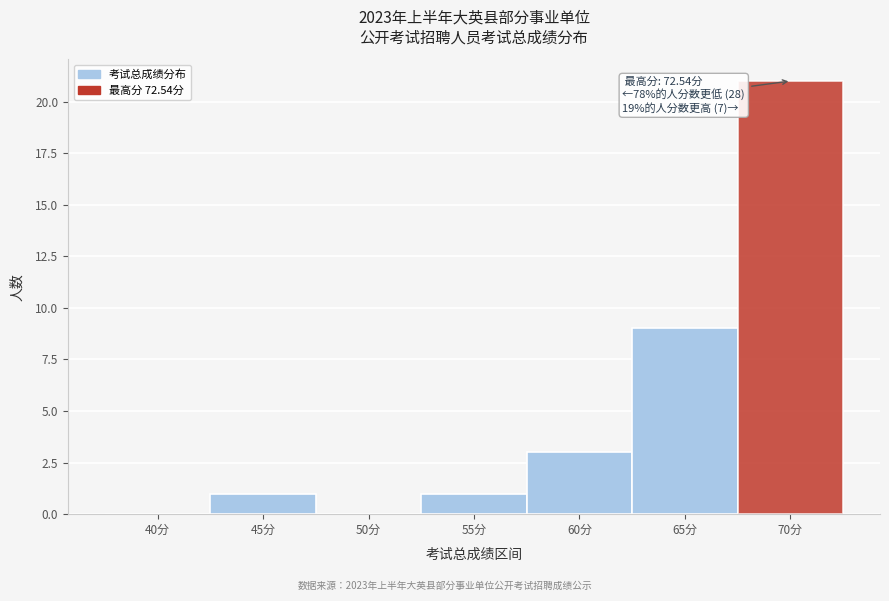

Reading left to right, list all the values displayed in this chart.

40分=0	45分=1	50分=0	55分=1	60分=3	65分=9	70分=21